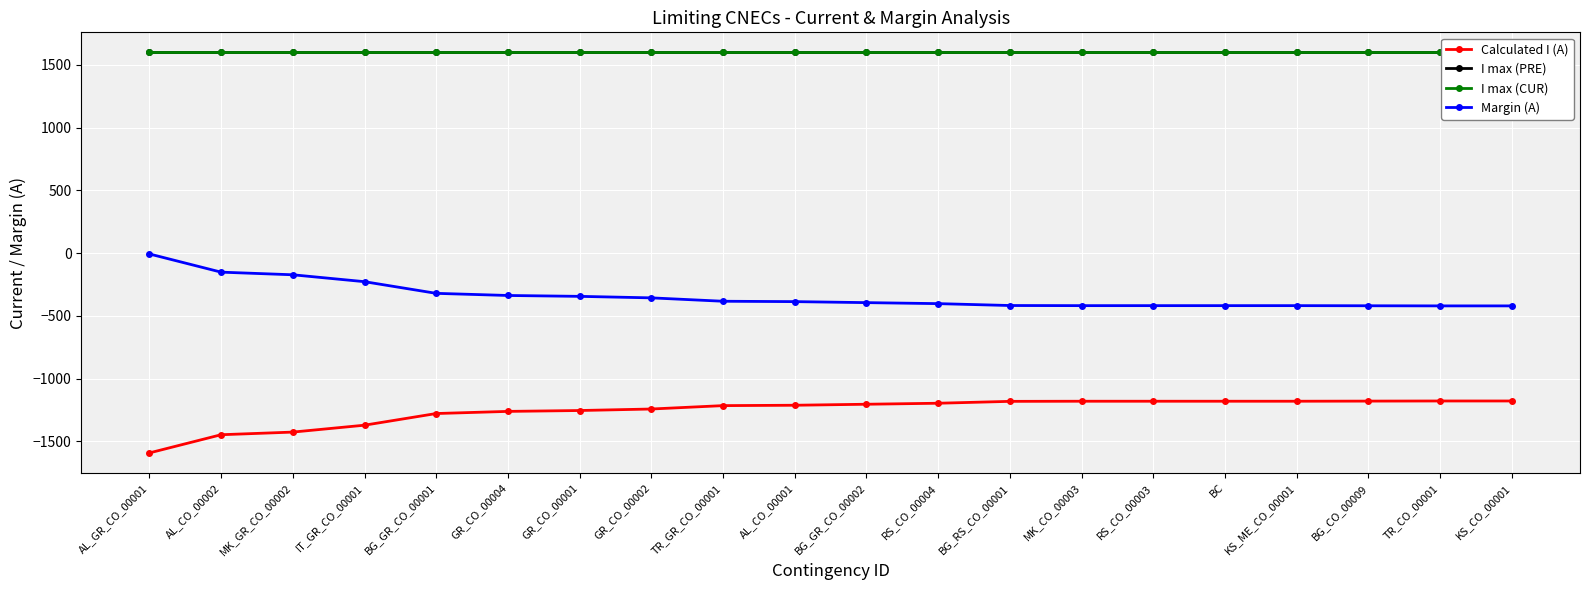

True or false: Margin (A) and Calculated I (A) cross at least once.

False